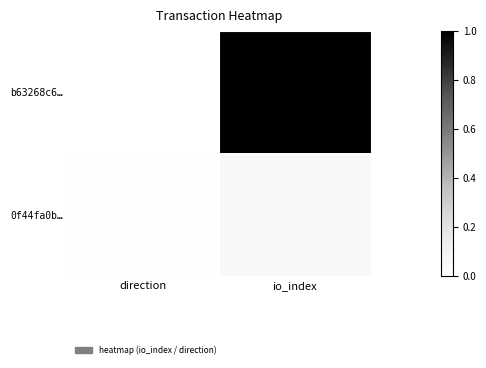

What is the greatest value displayed?

1.0